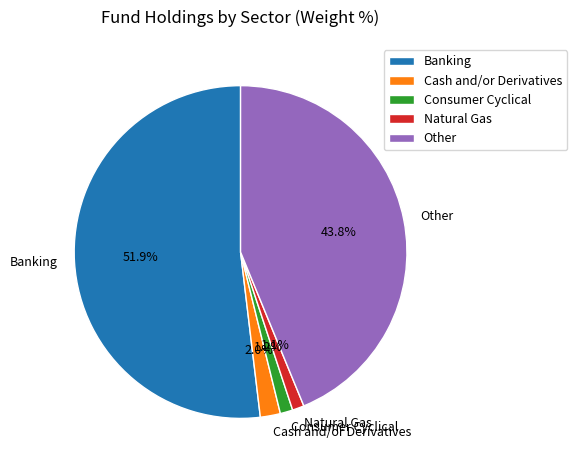

Do Natural Gas and Other together represent more than half of the pie?

No